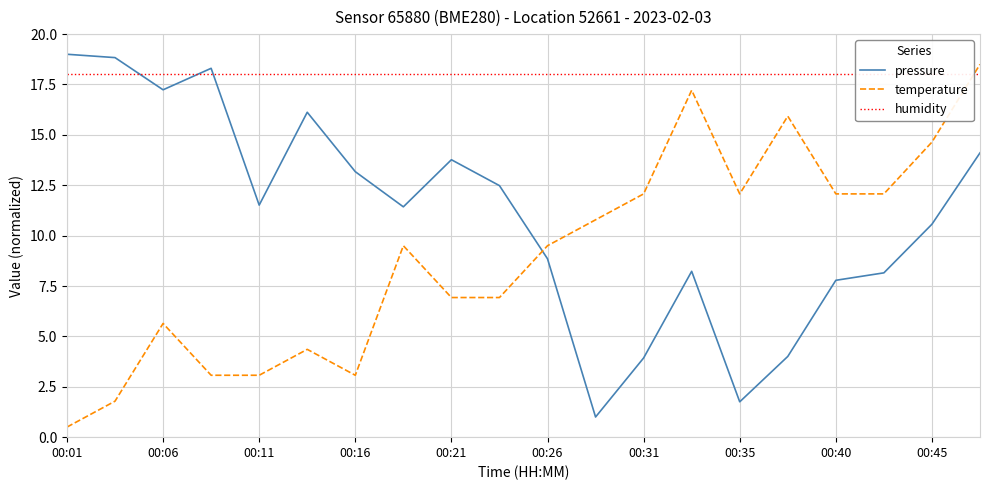

List the series in order of their overall mean, lowest first.

temperature, pressure, humidity